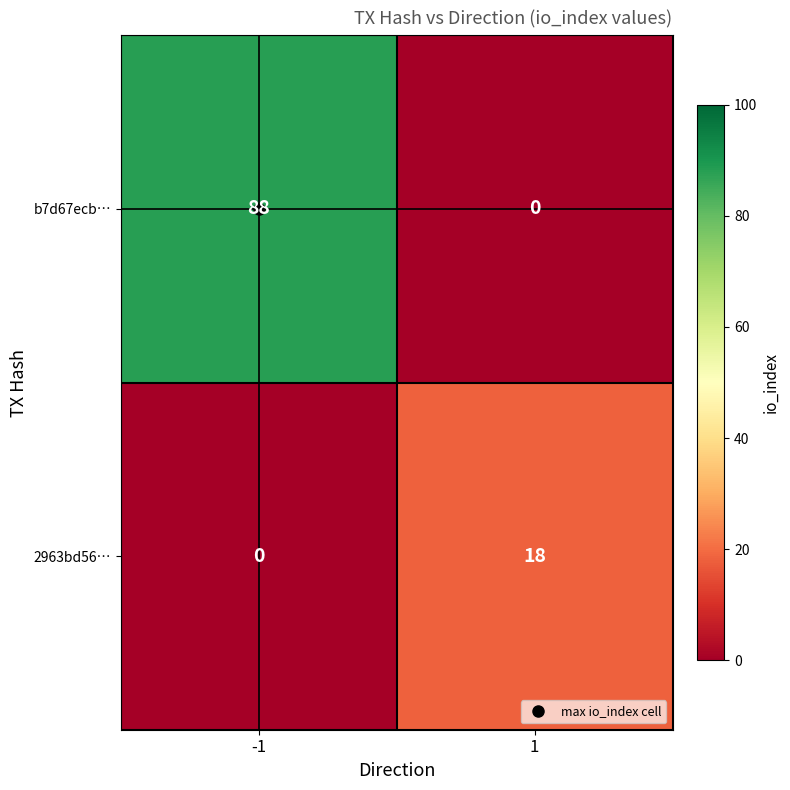

True or false: b7d67ecb… has a value of -62 at 1.

False